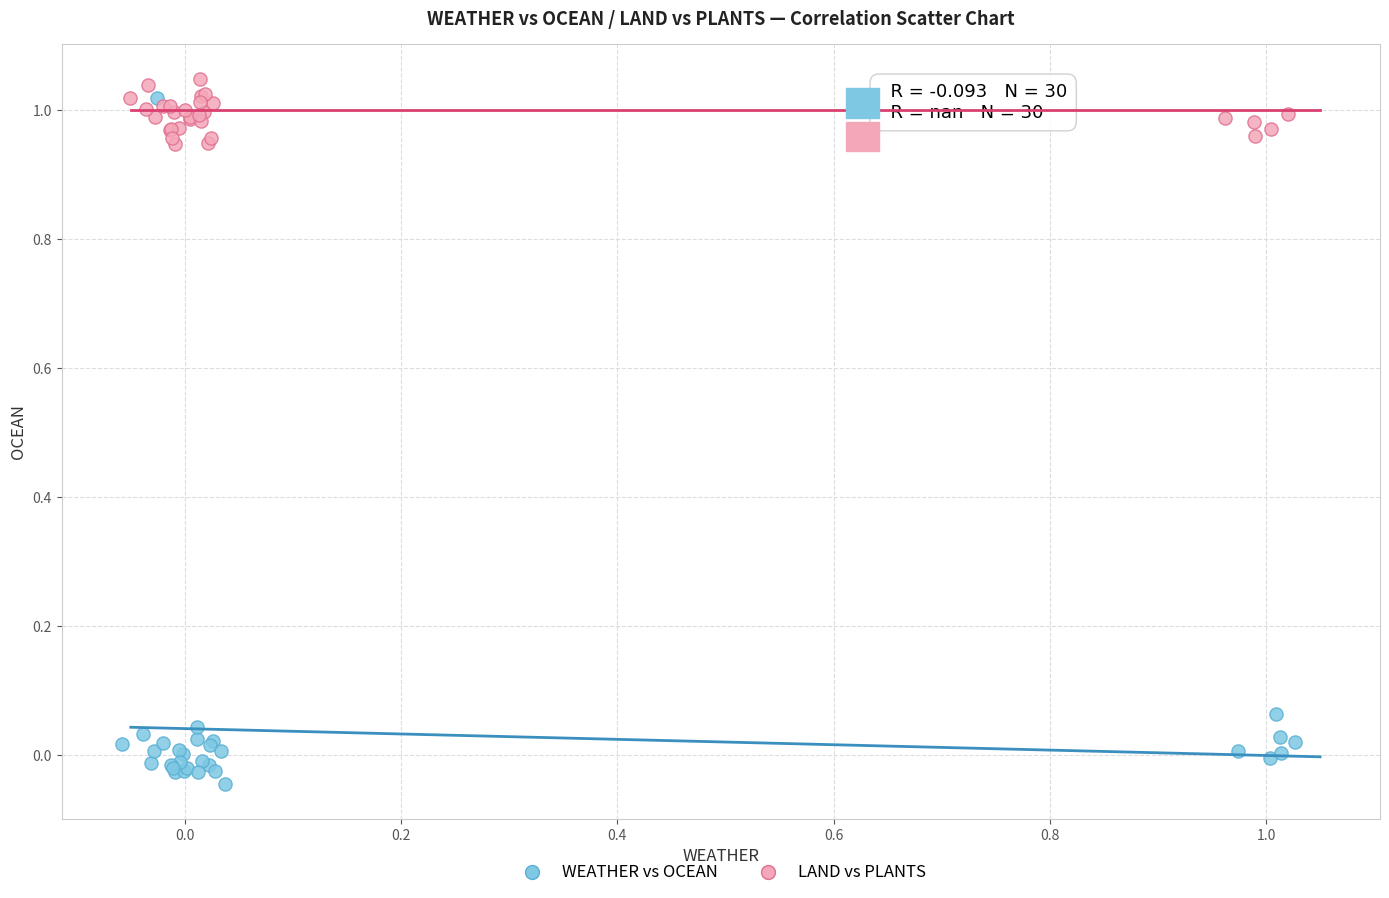

Which series has the widest spread of Y values?

WEATHER vs OCEAN